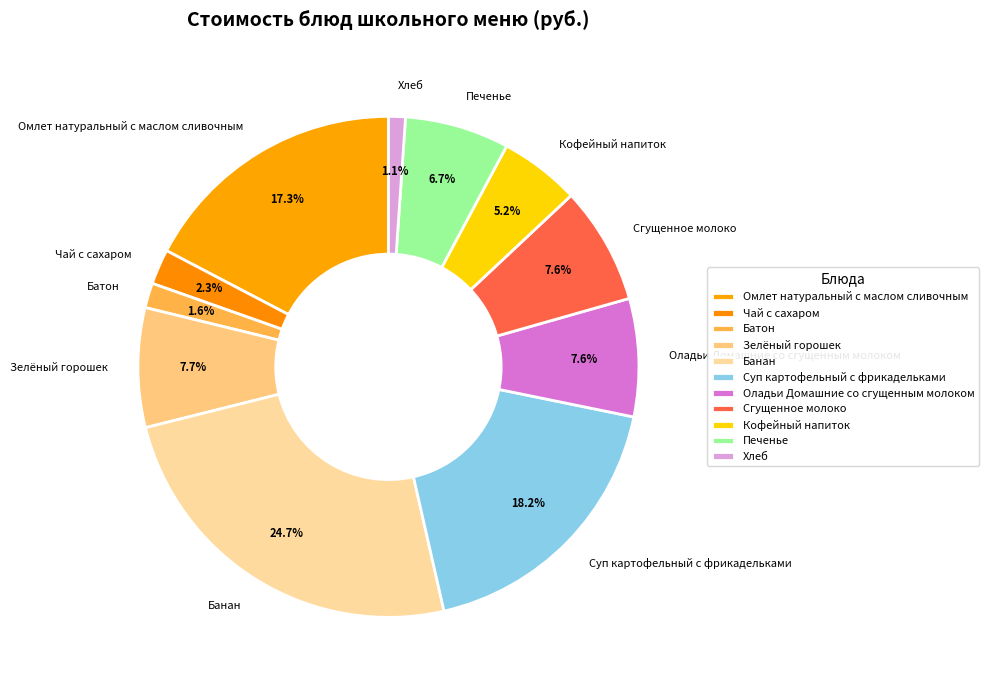

To the nearest percent, what is the combined percentage of Банан and Хлеб?

26%